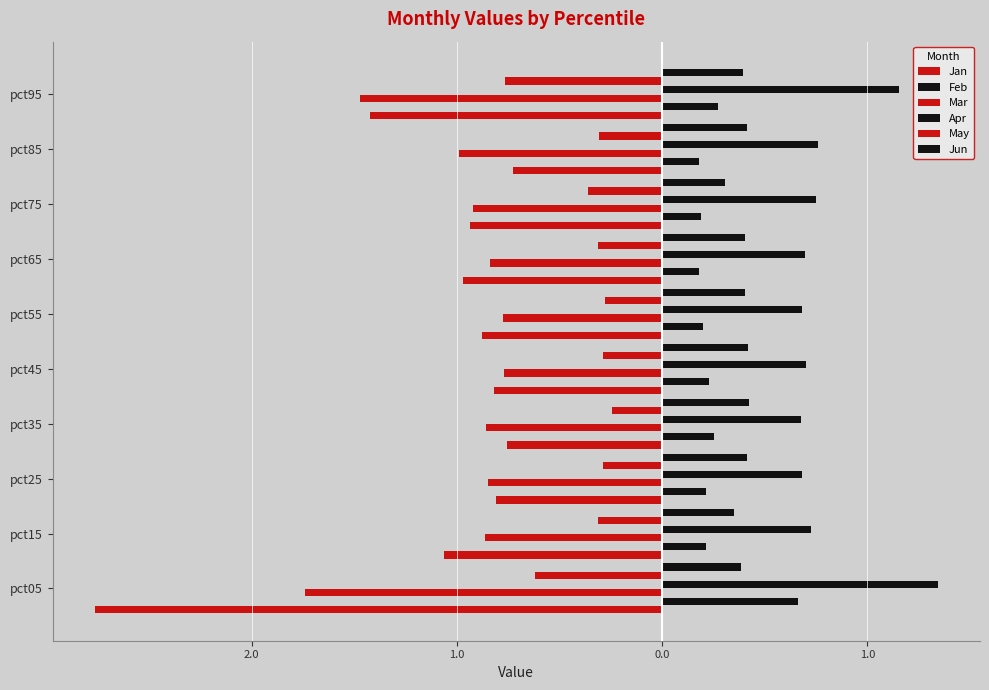

Reading left to right, list all the values displayed in this chart.

Jan: -2.8	-1.1	-0.8	-0.8	-0.8	-0.9	-1.0	-0.9	-0.7	-1.4
Feb: 0.7	0.2	0.2	0.3	0.2	0.2	0.2	0.2	0.2	0.3
Mar: -1.7	-0.9	-0.9	-0.9	-0.8	-0.8	-0.8	-0.9	-1.0	-1.5
Apr: 1.3	0.7	0.7	0.7	0.7	0.7	0.7	0.7	0.8	1.2
May: -0.6	-0.3	-0.3	-0.2	-0.3	-0.3	-0.3	-0.4	-0.3	-0.8
Jun: 0.4	0.3	0.4	0.4	0.4	0.4	0.4	0.3	0.4	0.4